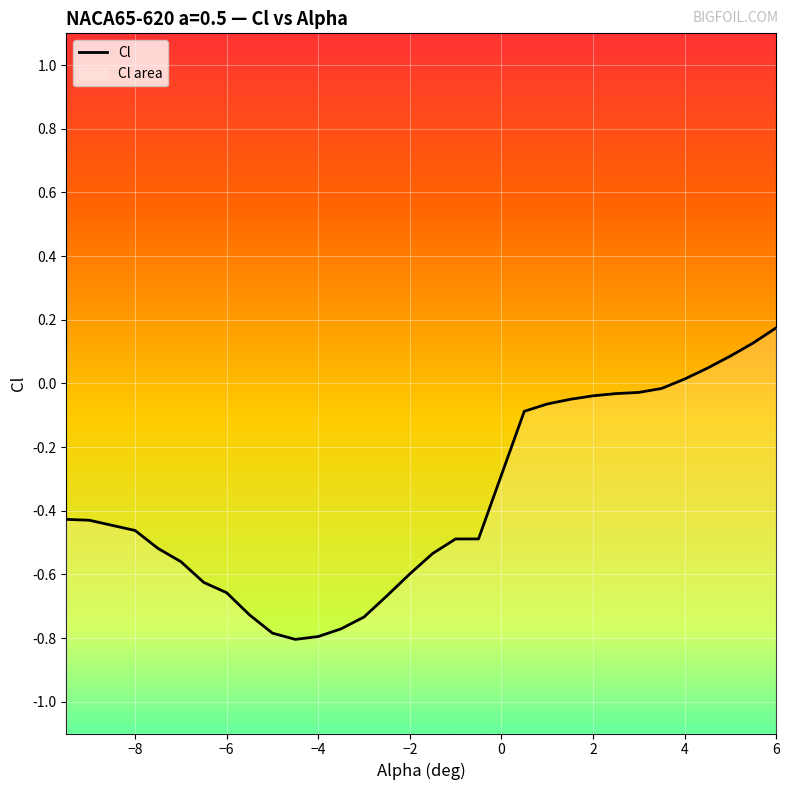

What is the difference between the maximum and minimum values?

1.0